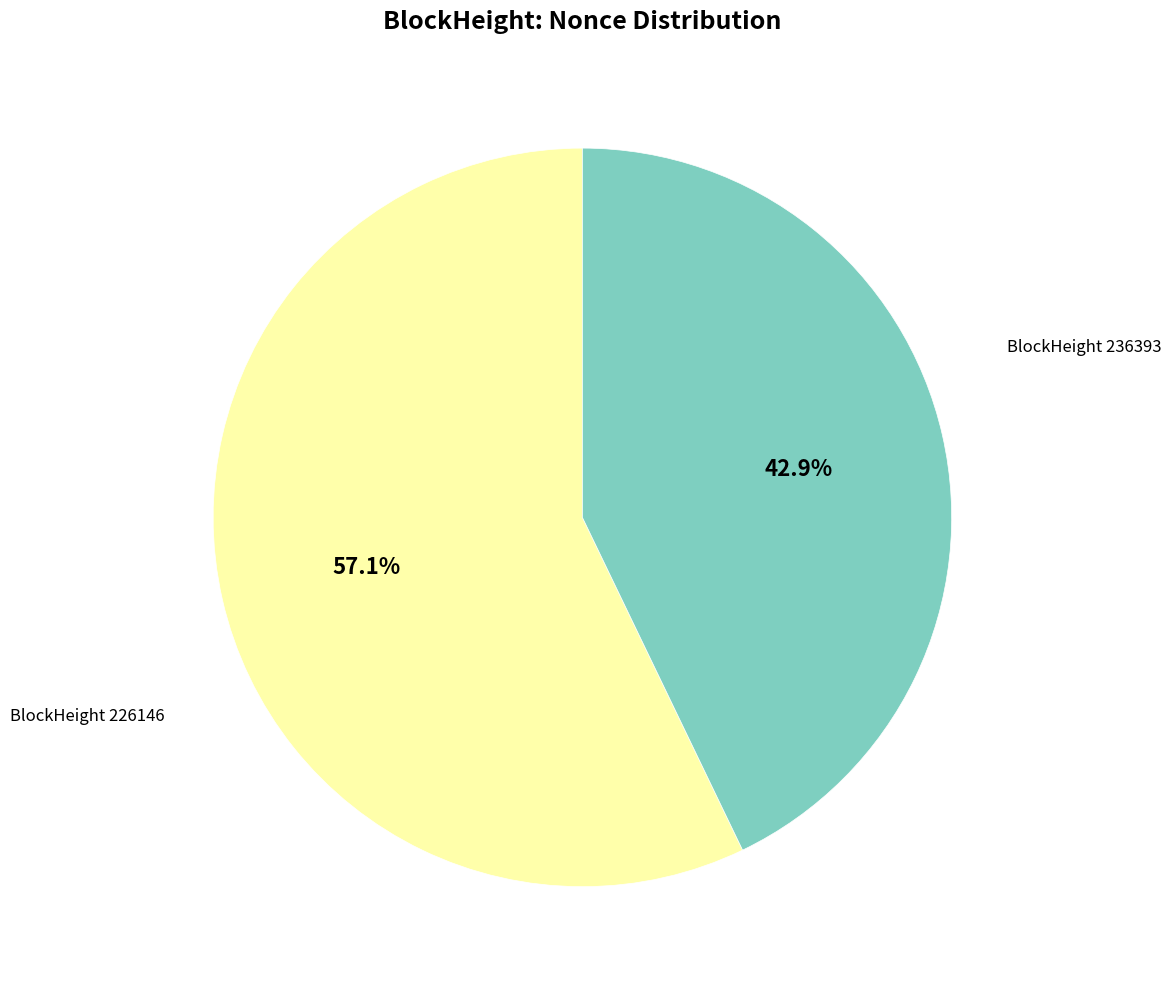

Is there a majority slice in this chart?

Yes